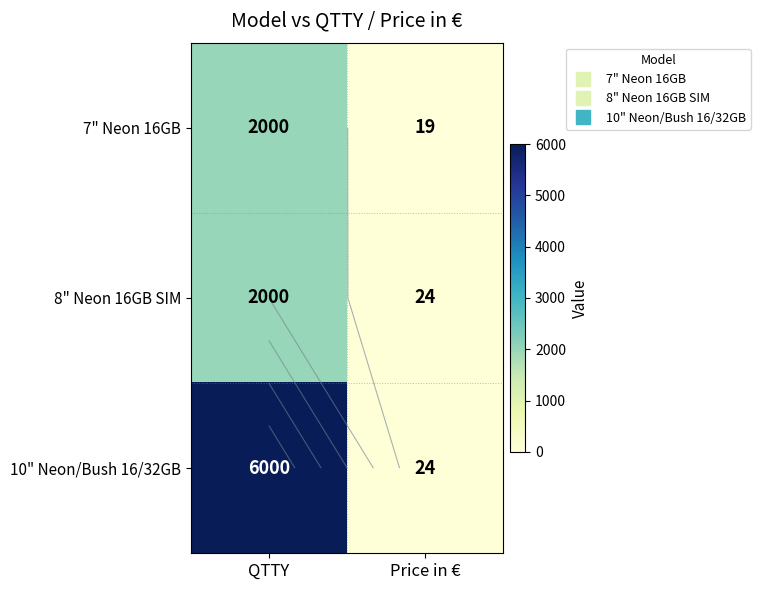

At how many categories does at least one series exceed 2260?

1